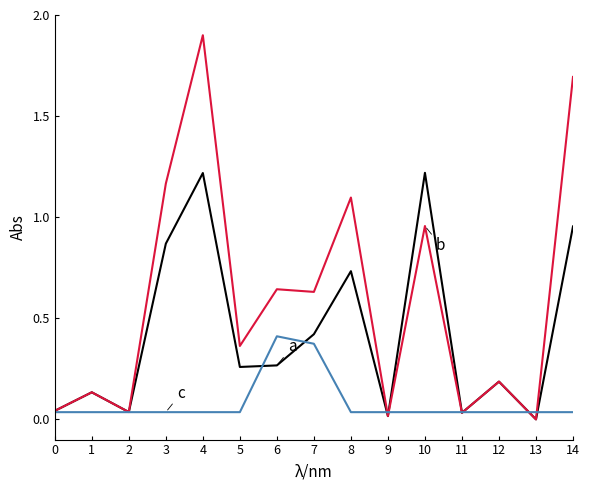

What is the total value across all series at 7?

1.4